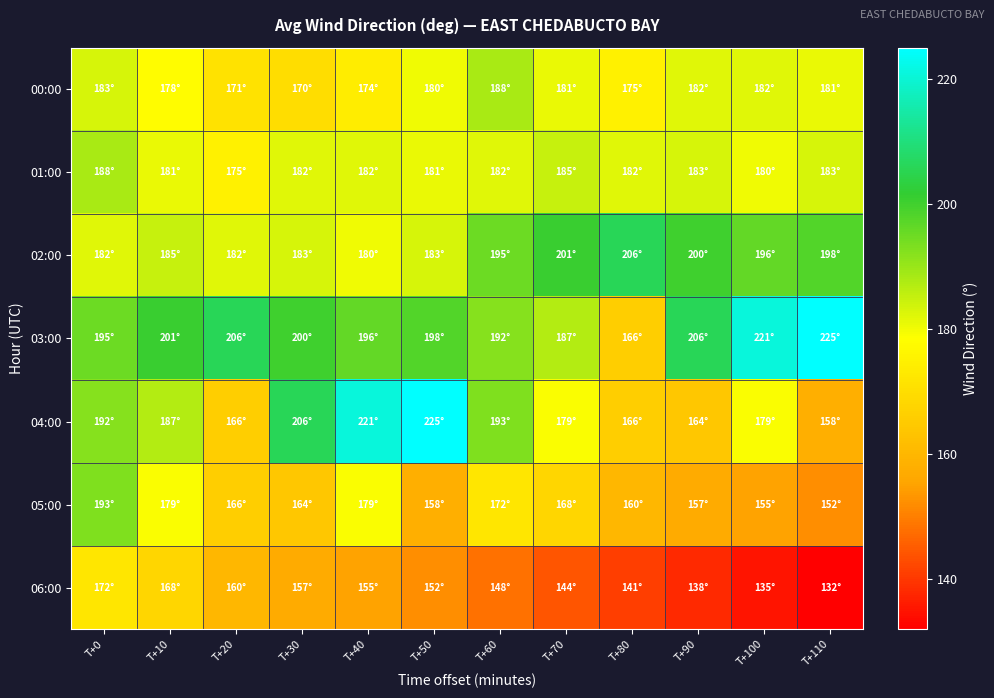

Which series has the largest total across all categories?

03:00